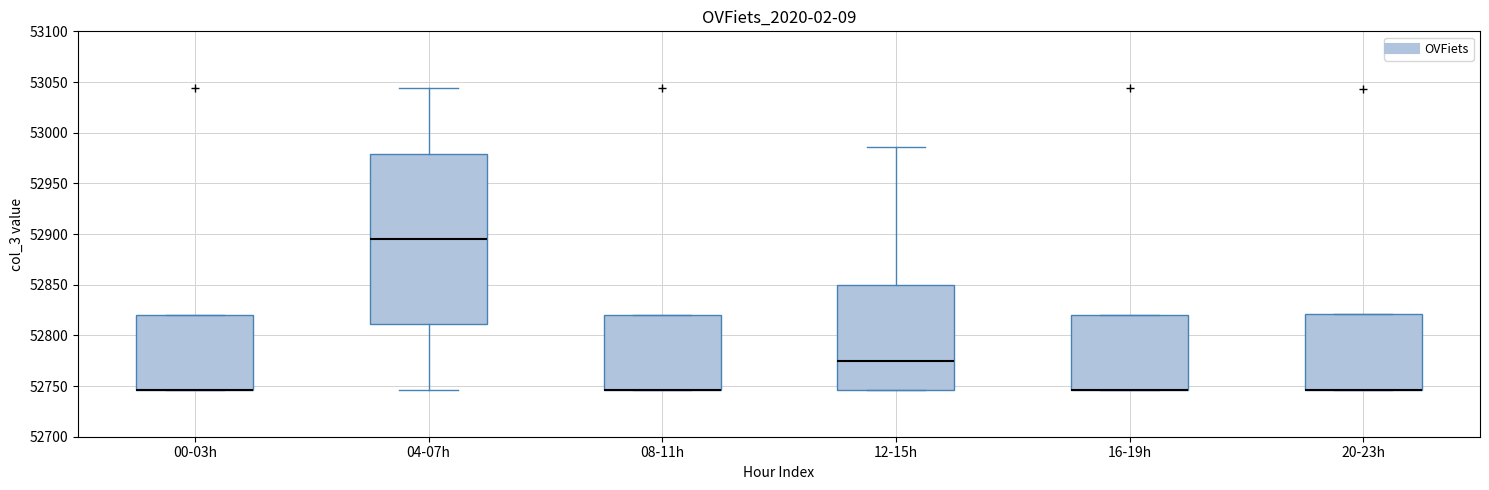

Where is the upper edge of the box for 16-19h on the y-axis? The values are not printed on the chart, so give them approximately, as read against the axis.

52820